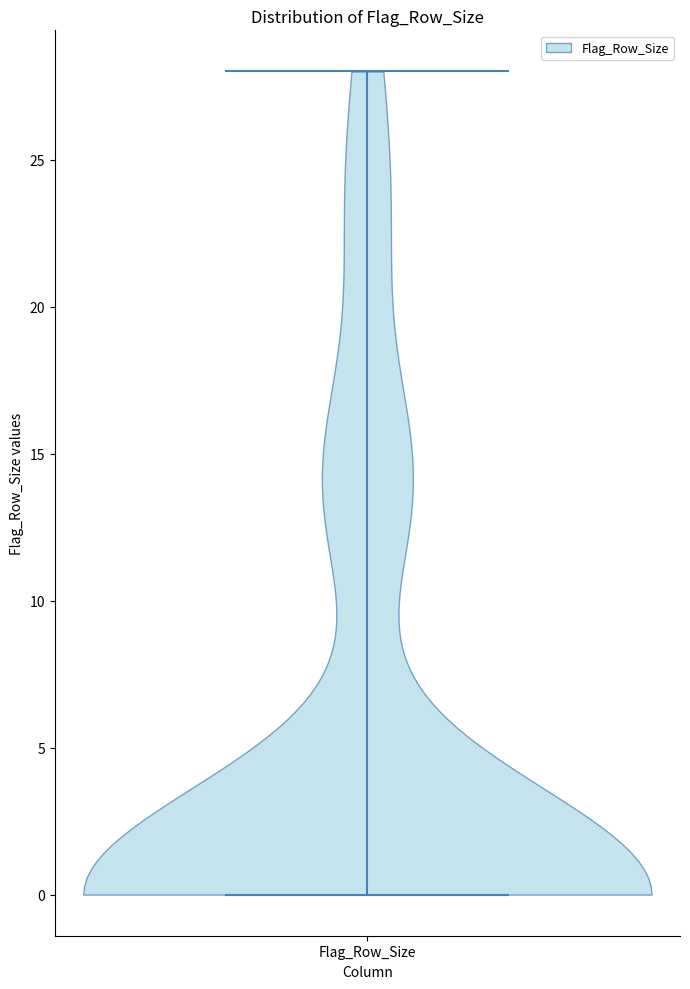

What is the lowest point the violin for Flag_Row_Size reaches on the y-axis? The values are not printed on the chart, so give them approximately, as read against the axis.

0